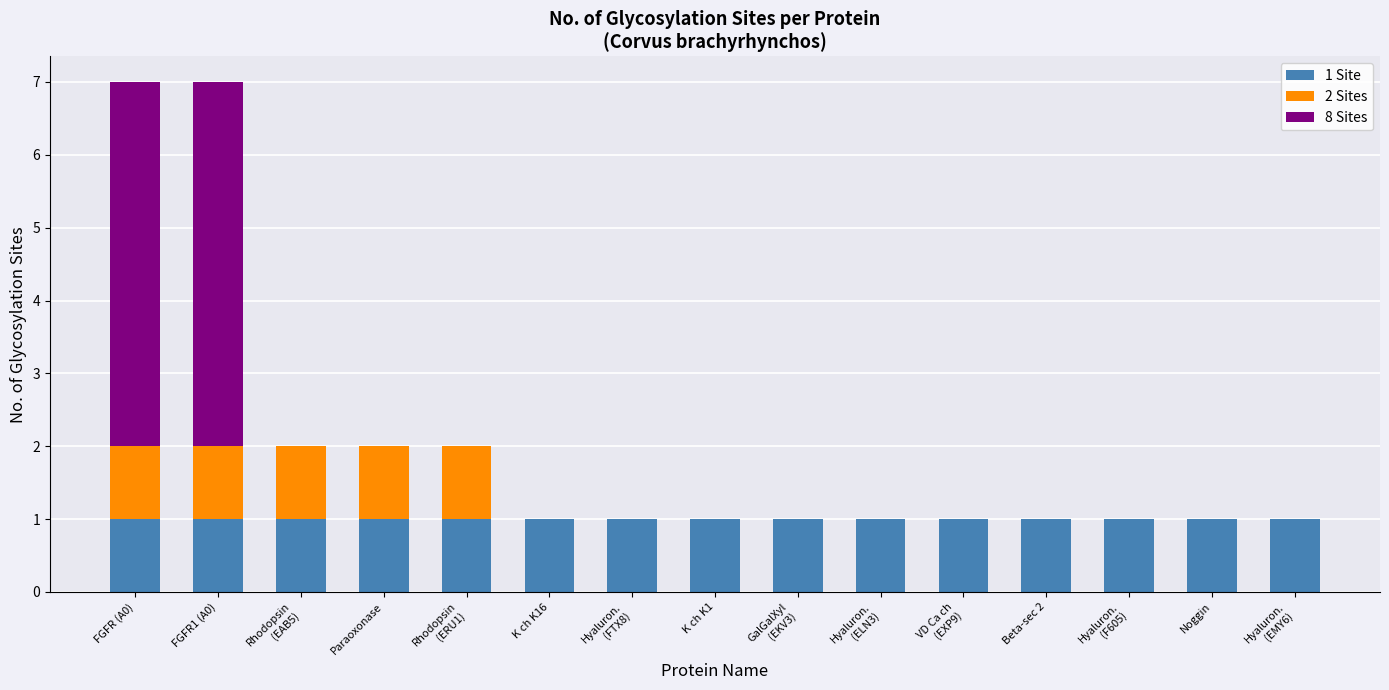

Are the bars grouped side by side (vs. stacked)?

No